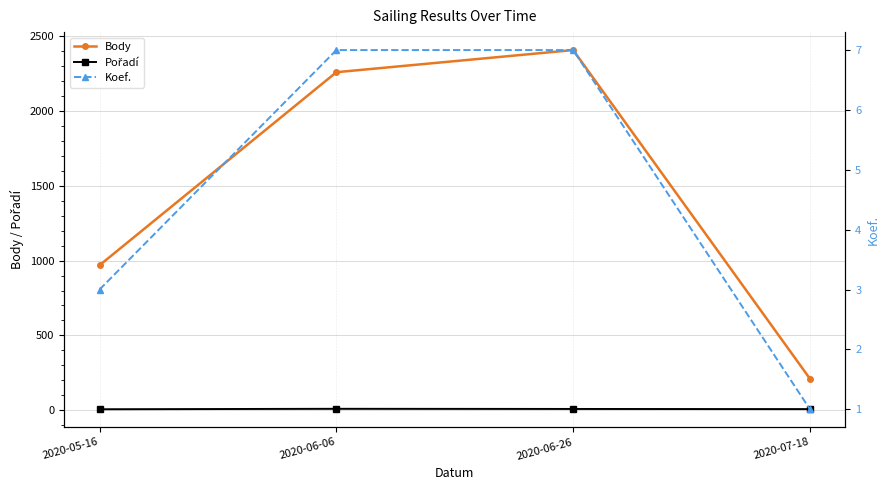

What is the difference between the maximum and minimum values in the Koef. series?

6